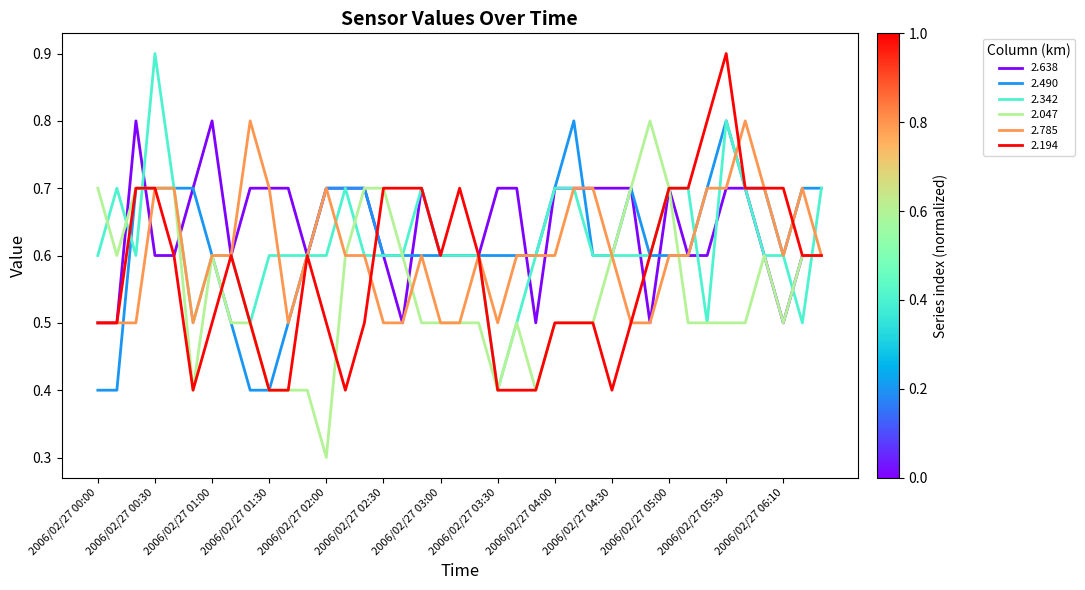

What is the highest value of the 2.785 series?

0.8